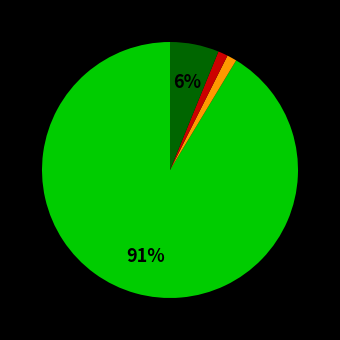

How many segments does this pie chart have?

4